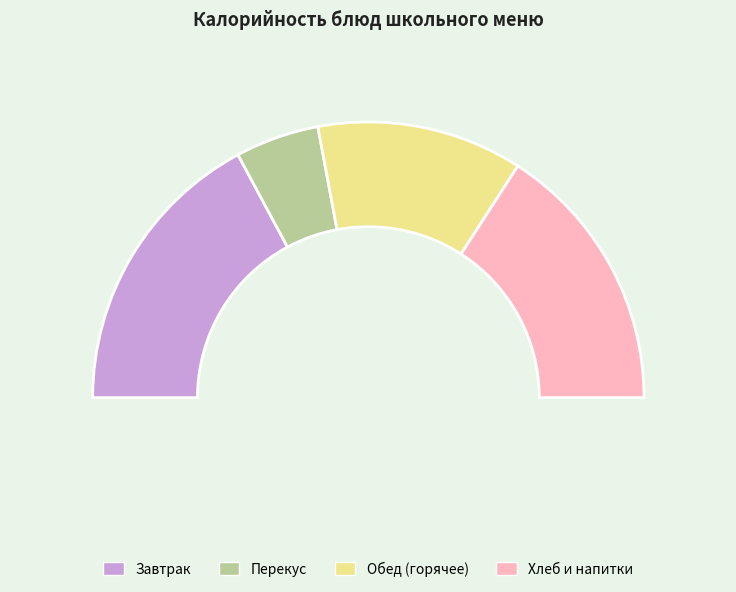

Does Пудинг из творога represent more than half of the total?

No